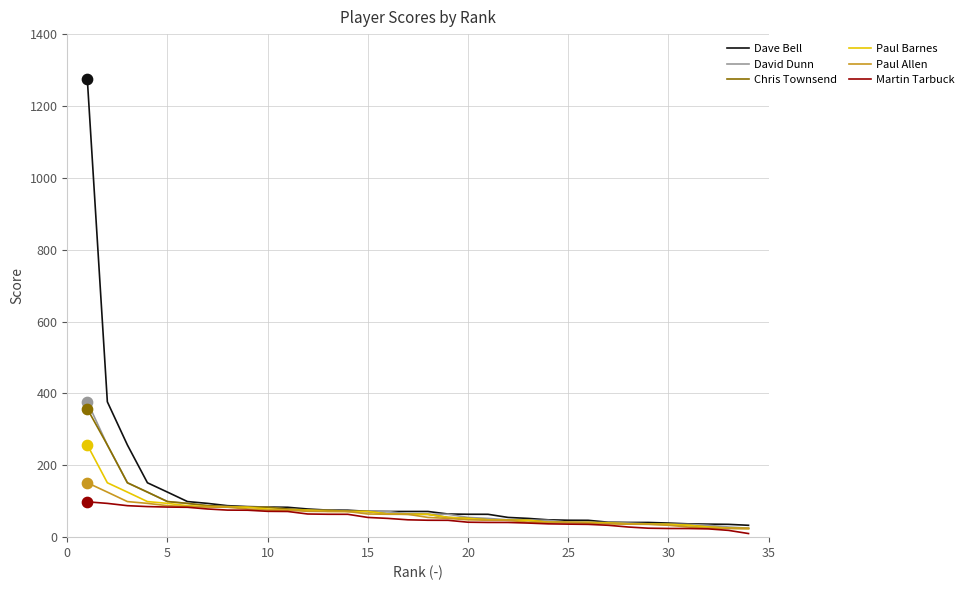

How many lines are shown in the chart?

6